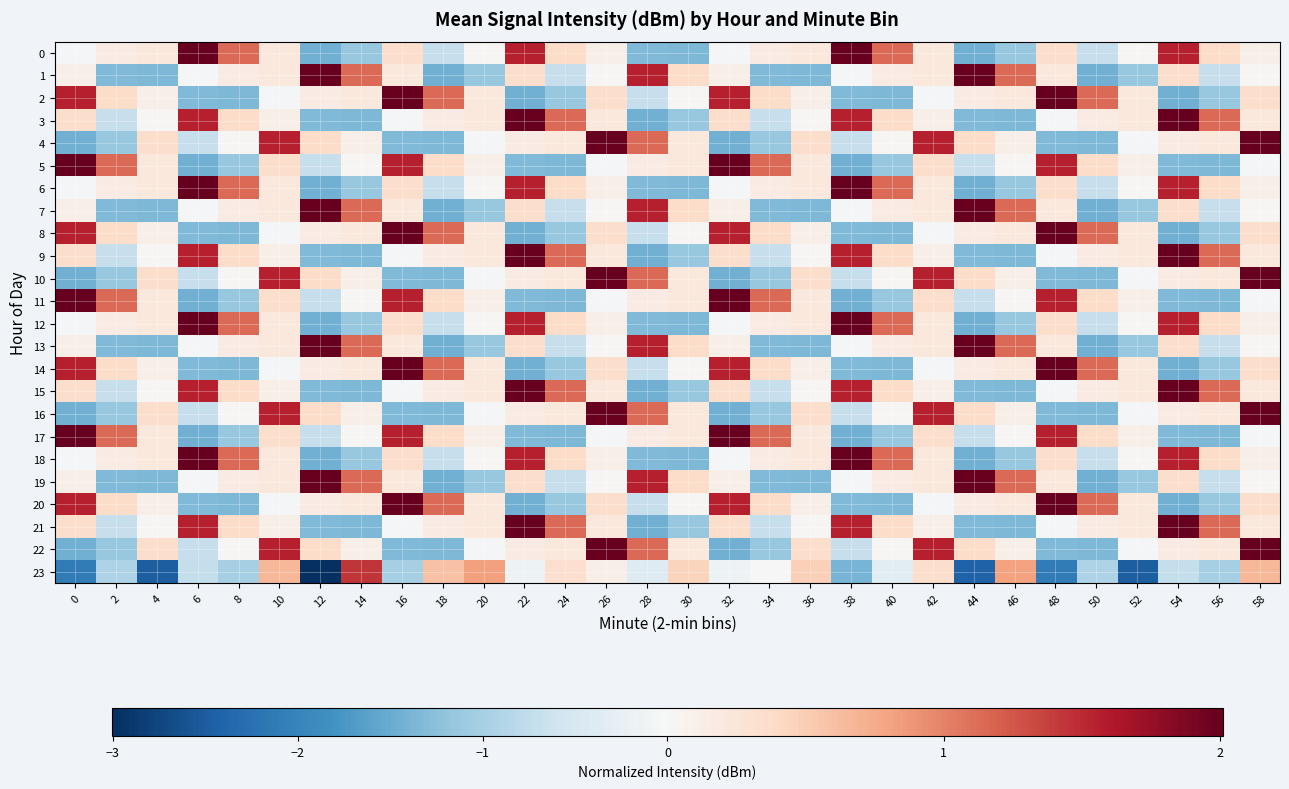

Between 6 and 54, which is larger?

6